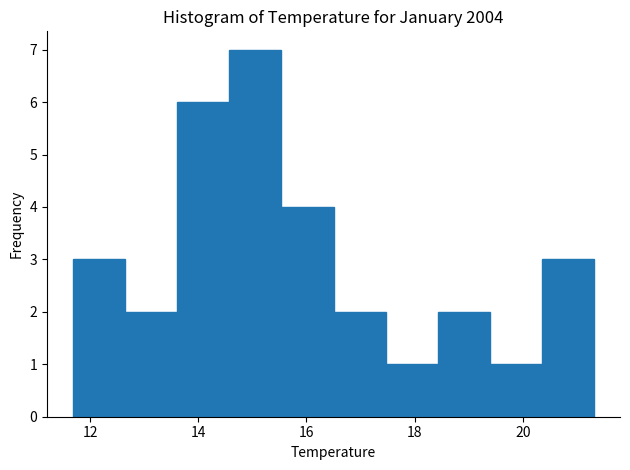

What is the height of the bar covering 15.6 to 16.6 on the x-axis? Neither the bar edges nor the heights are printed on the chart, so give them approximately, as read against the axes.

4